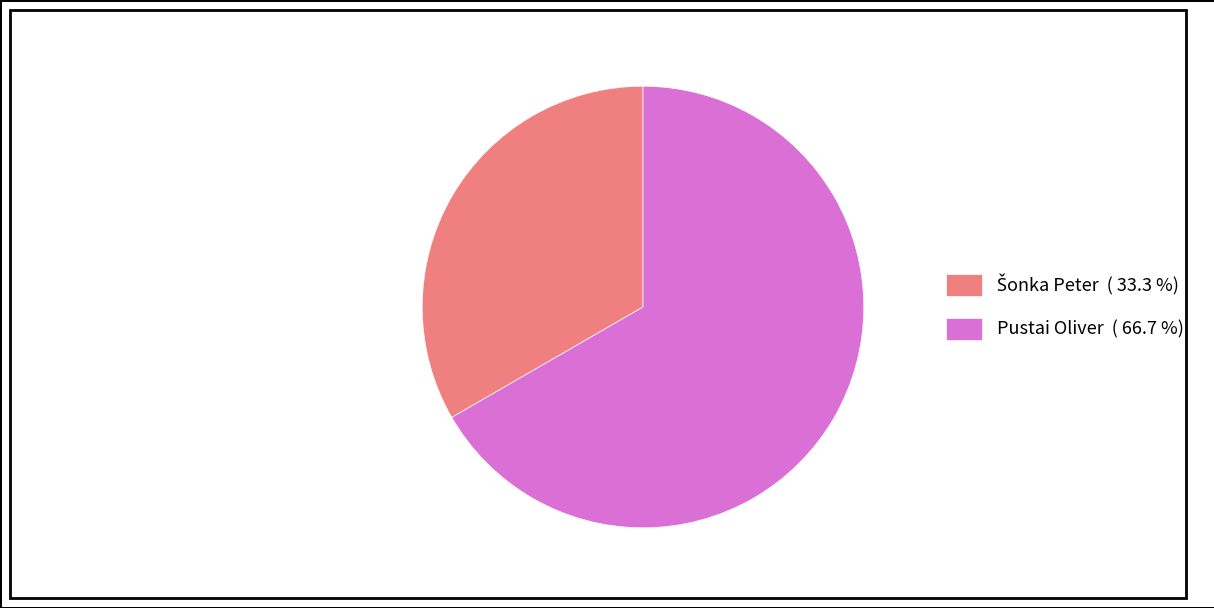

Is there a majority slice in this chart?

Yes